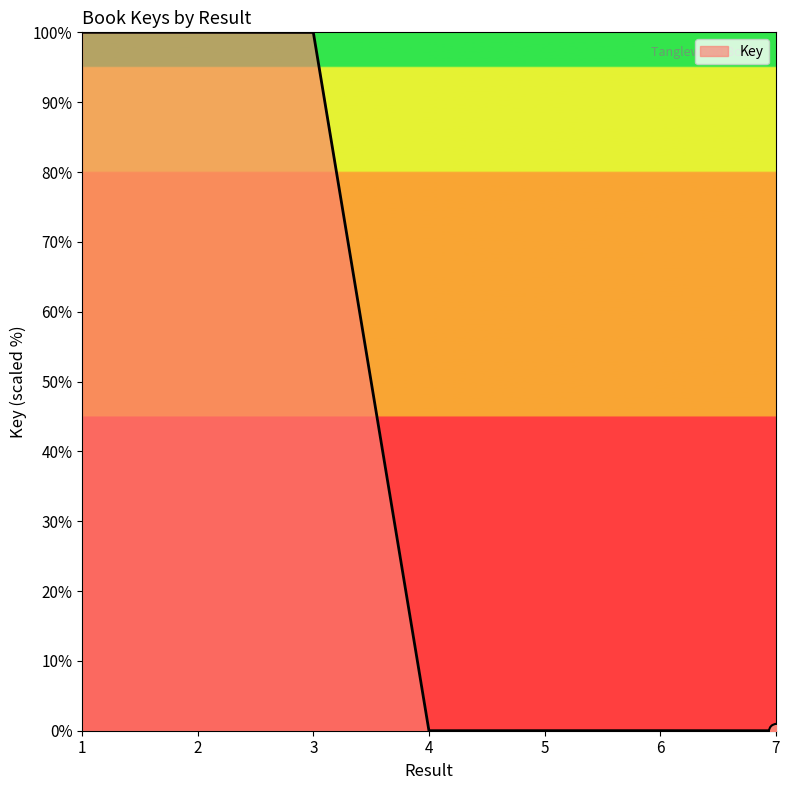

What is the ratio of the value at 3 to the value at 2?

1.0